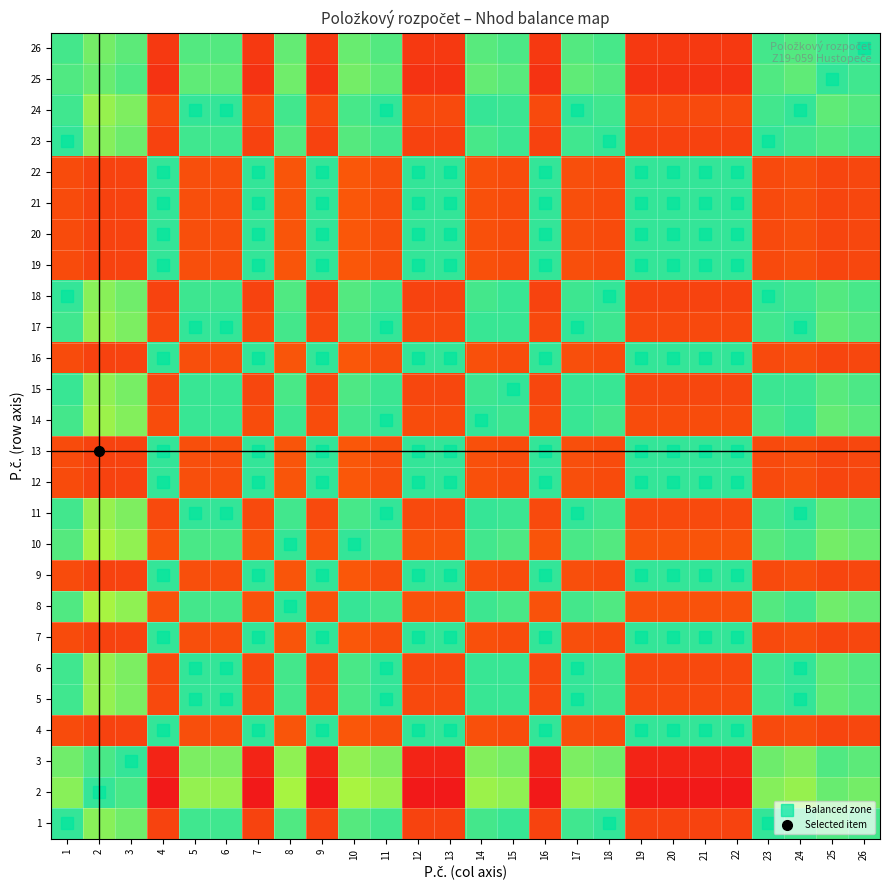

Which series has the largest total across all categories?

2